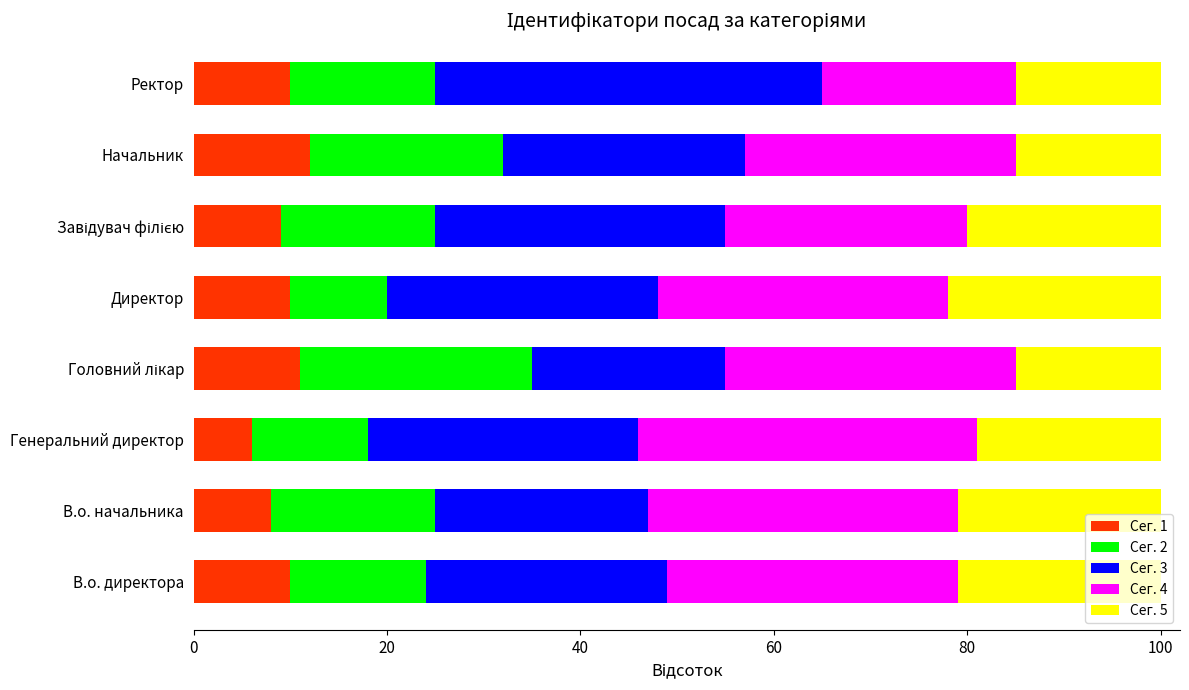

How many data points does each series have?

8